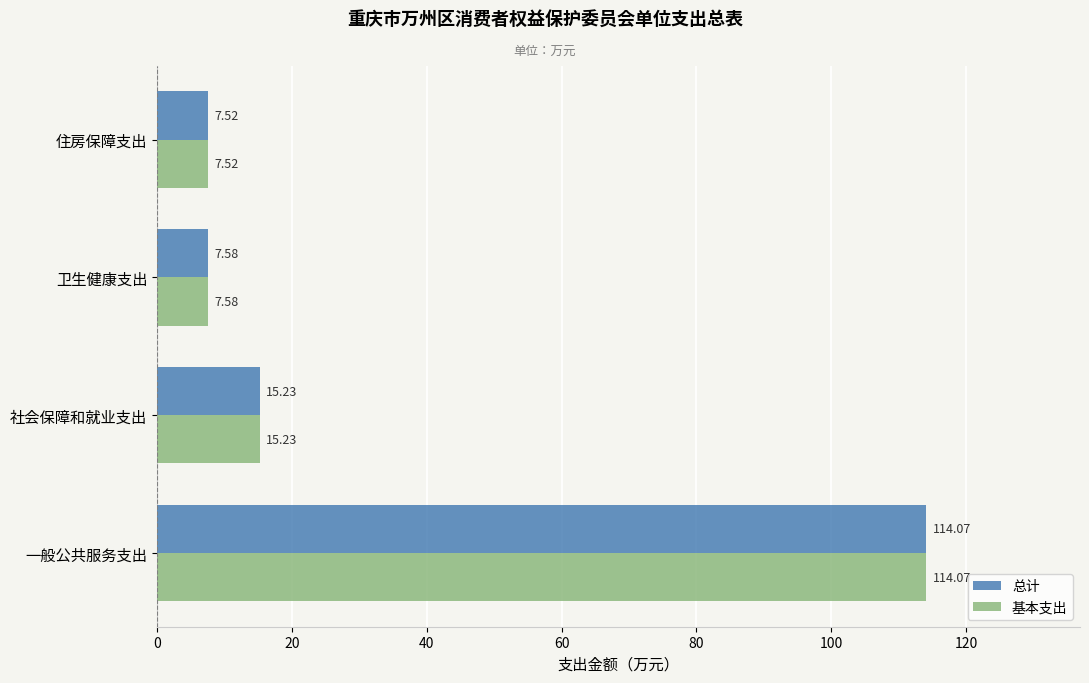

Which category has the lowest value across all series?

住房保障支出